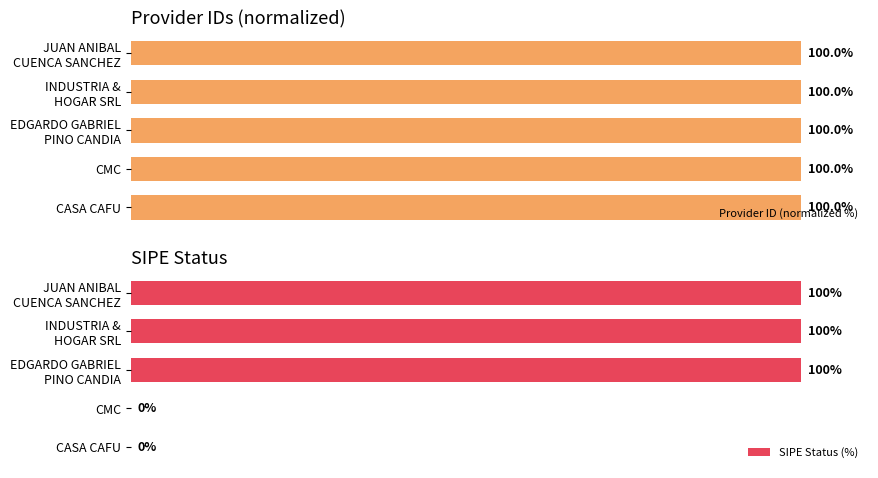

Which series has the largest total across all categories?

Provider ID (normalized %)